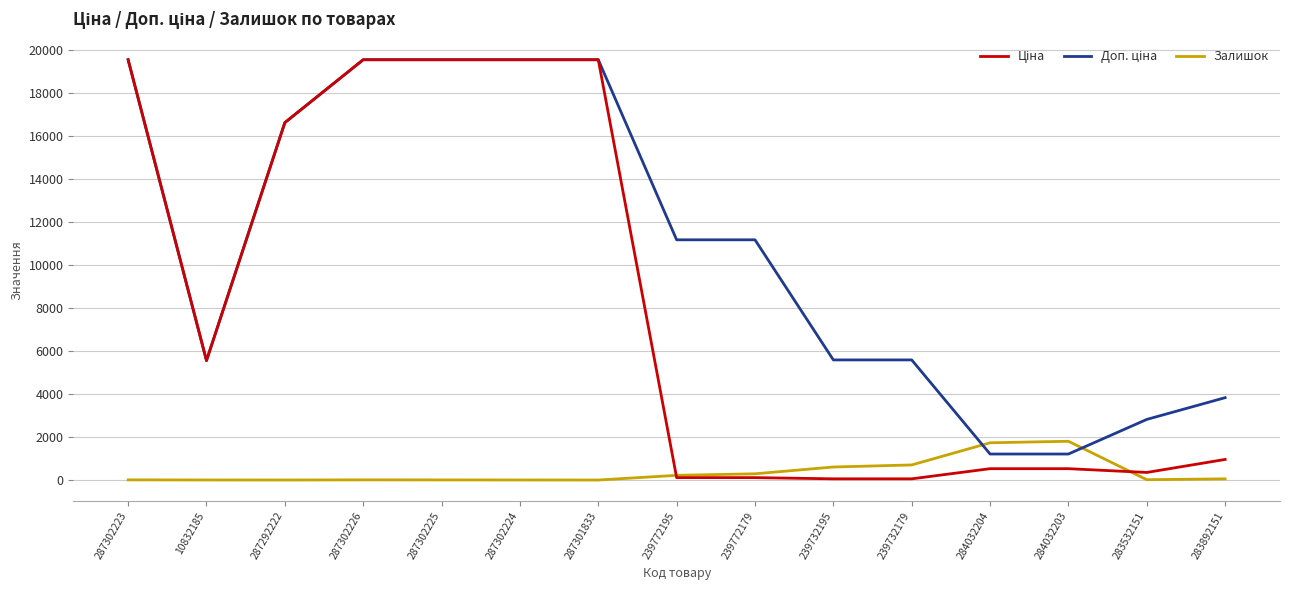

In Залишок, how many points are higher than both neighbors (excluding endpoints)?

2